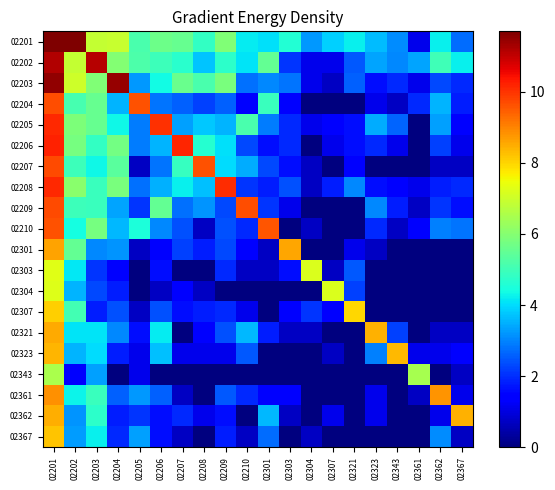

Which series has the largest total across all categories?

02201